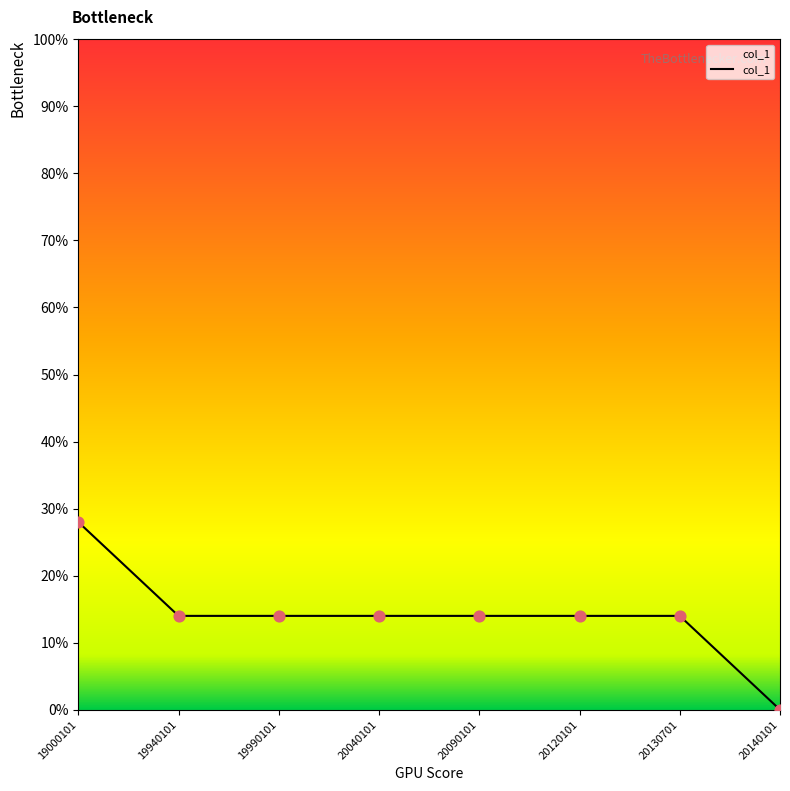

What is the change in value from 19940101 to 20140101?

-14